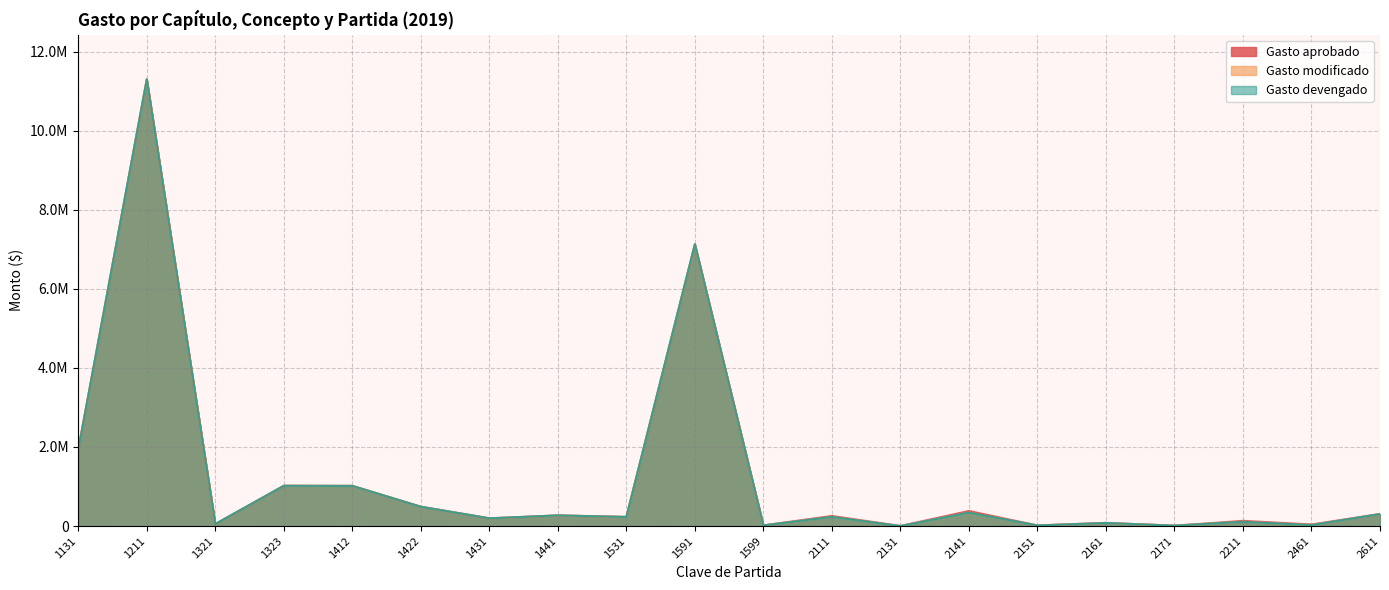

What is the maximum value shown in the chart?

11298300.6